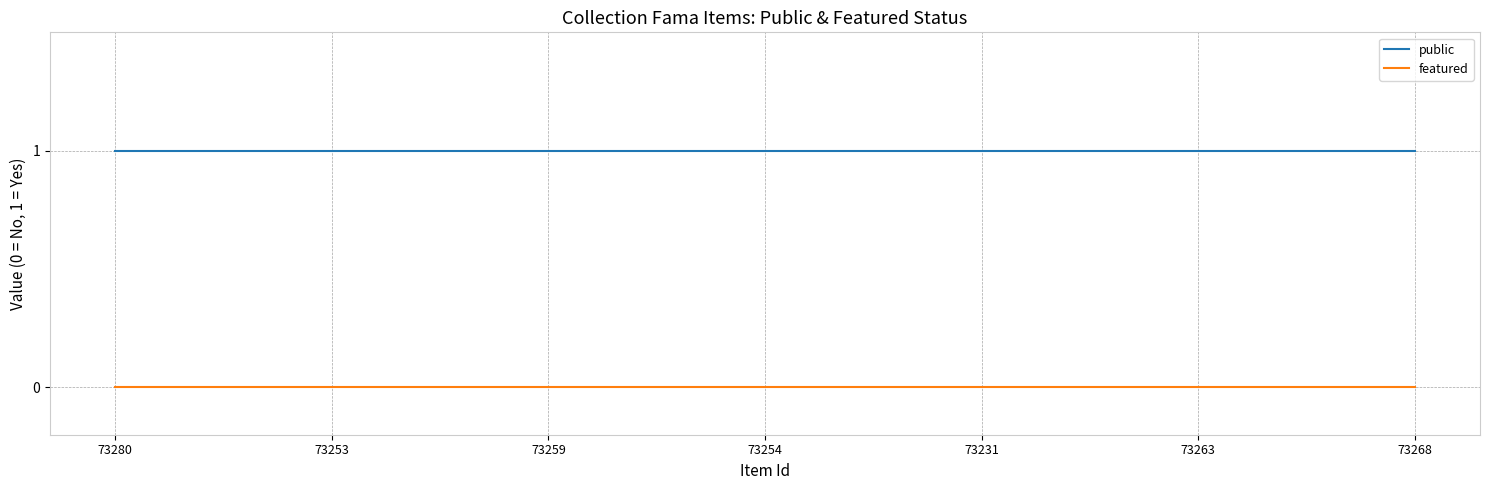

Rank the series by their maximum value, from lowest to highest.

featured, public